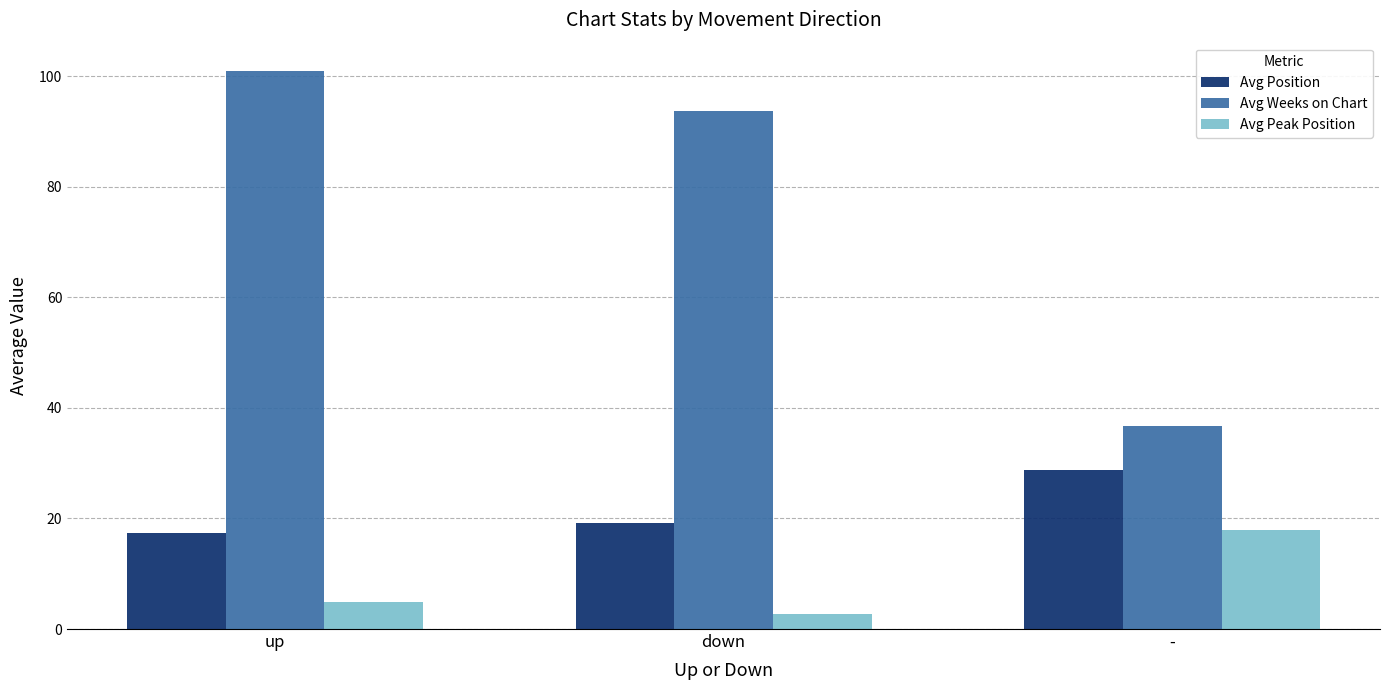

List the series in order of their overall mean, highest first.

Avg Weeks on Chart, Avg Position, Avg Peak Position